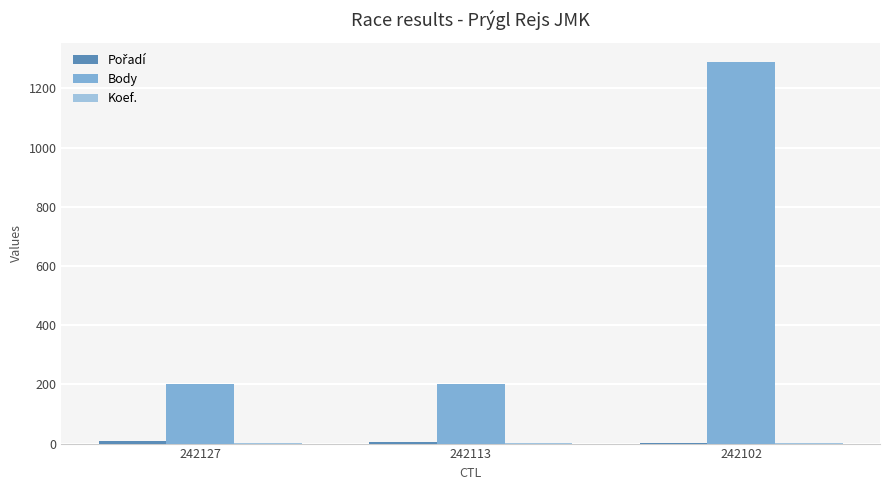

What is the value of the Pořadí bar at the 3rd from the left?

2